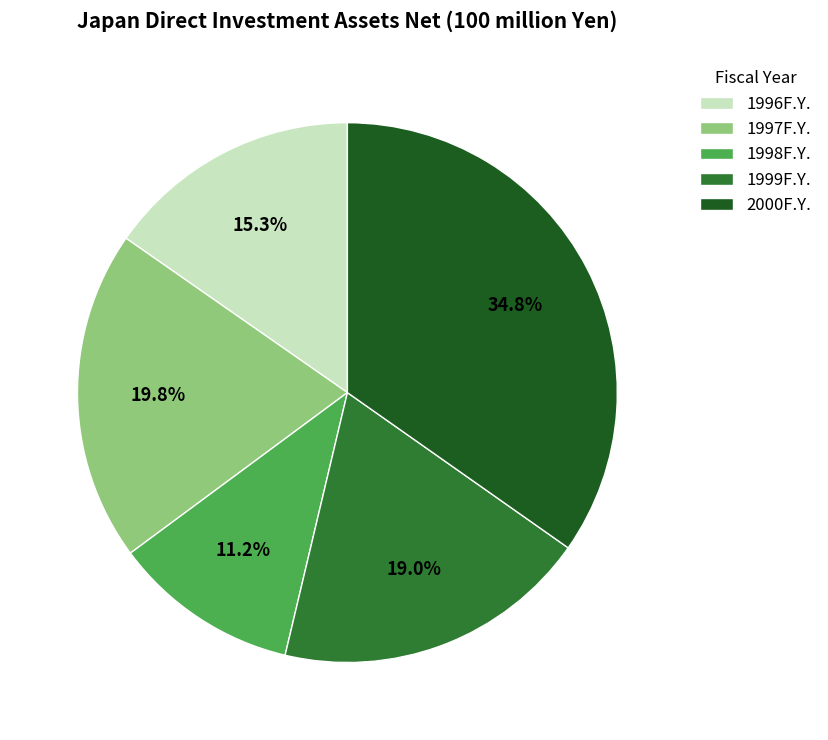

Is there any slice that represents more than half of the pie?

No